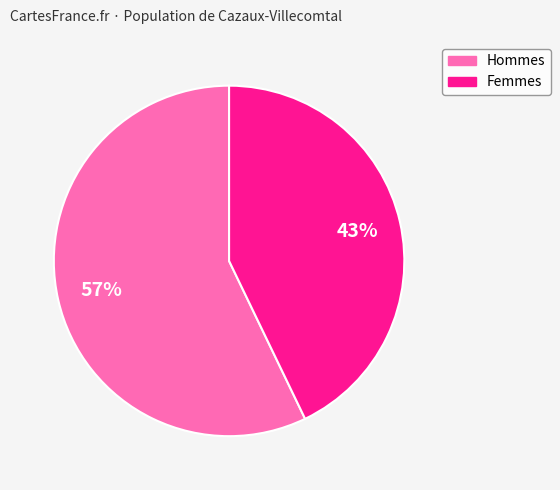

To the nearest percent, what is the average slice percentage?

50%